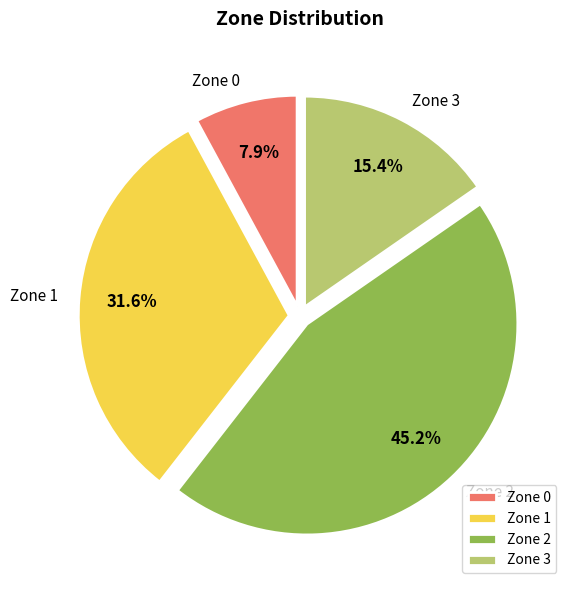

Which has a higher value, Zone 1 or Zone 2?

Zone 2